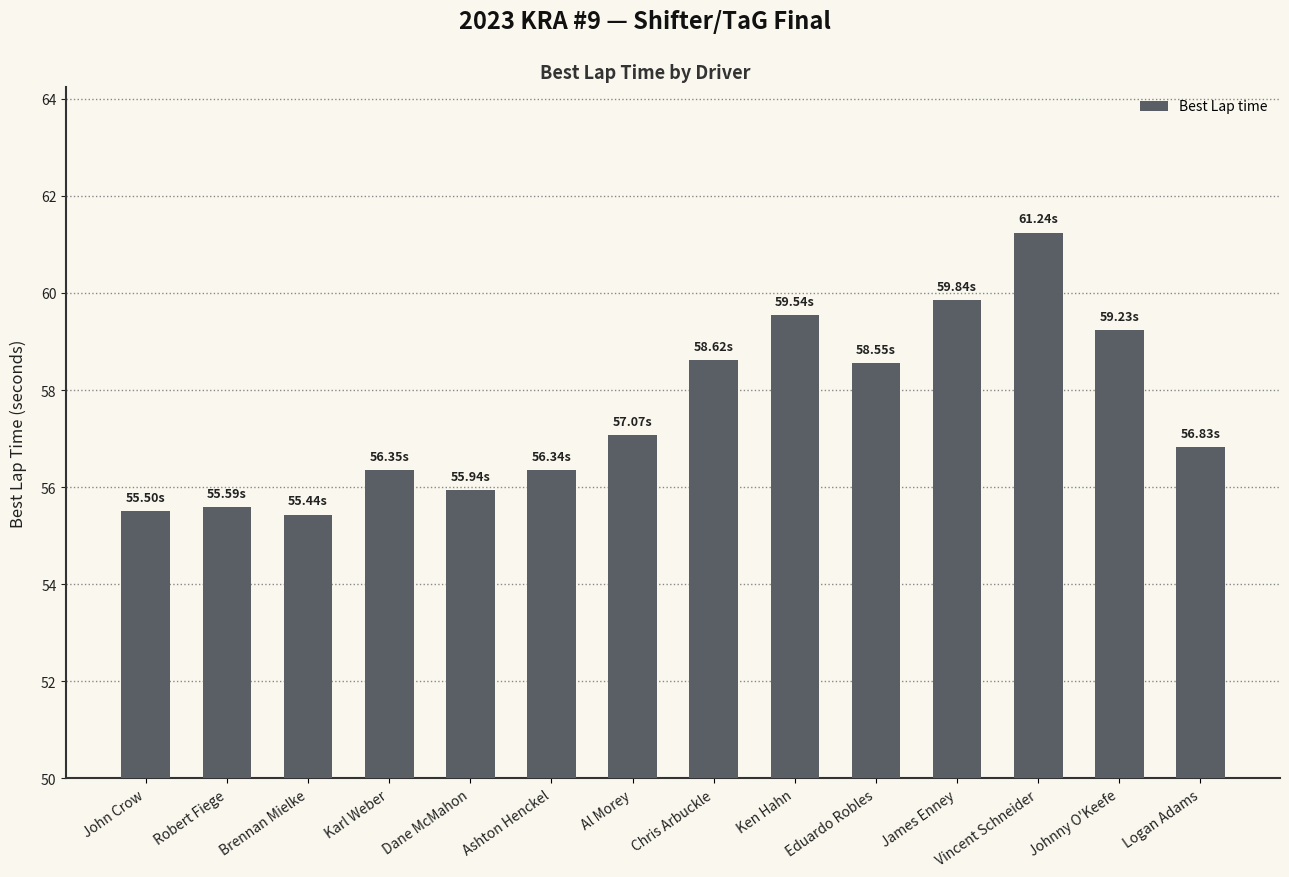

What is the minimum value shown in the chart?

55.4